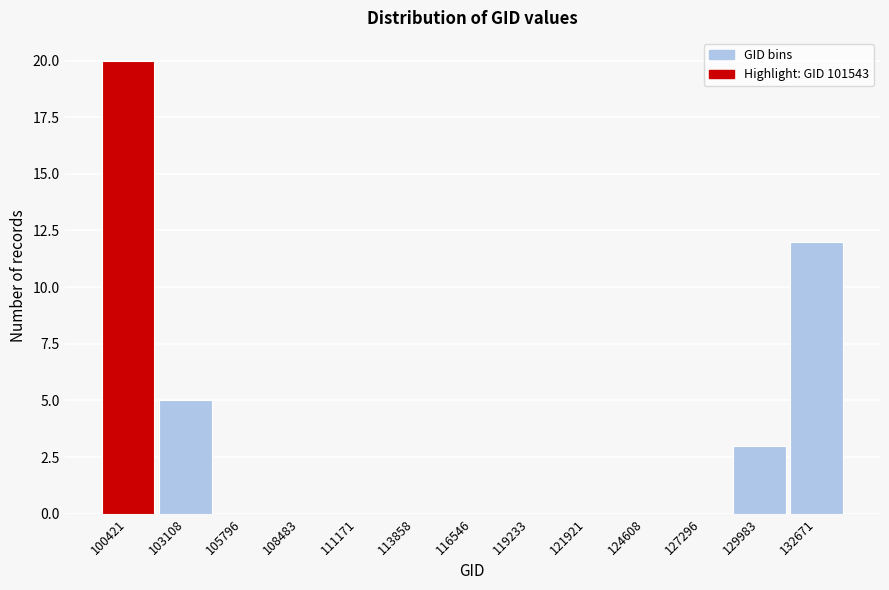

Reading left to right, transcribe all the data shown in this chart.

100421=20	103108=5	105796=0	108483=0	111171=0	113858=0	116546=0	119233=0	121921=0	124608=0	127296=0	129983=3	132671=12